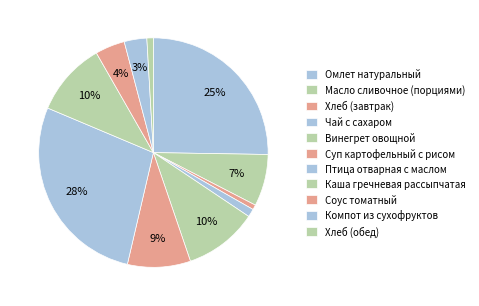

How many segments does this pie chart have?

11